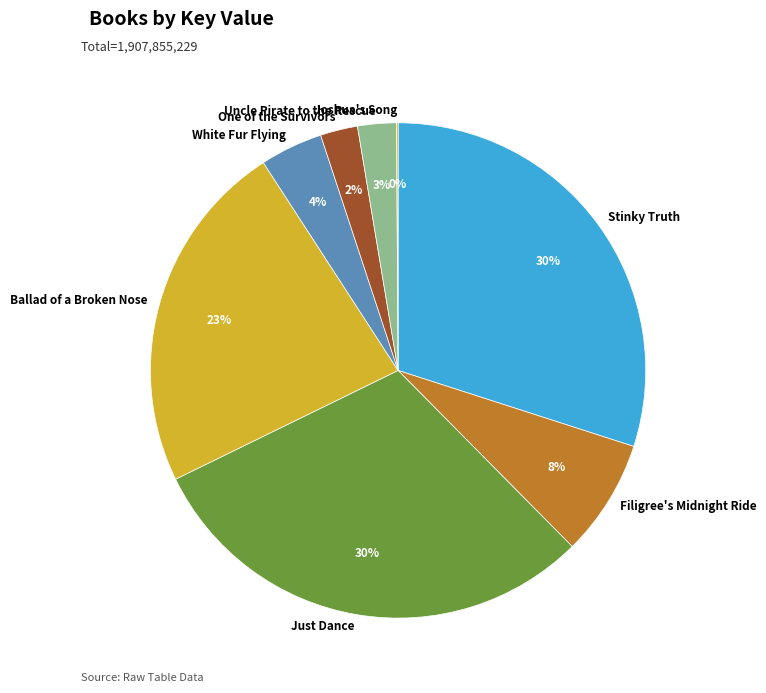

Which has a higher value, Ballad of a Broken Nose or Stinky Truth?

Stinky Truth